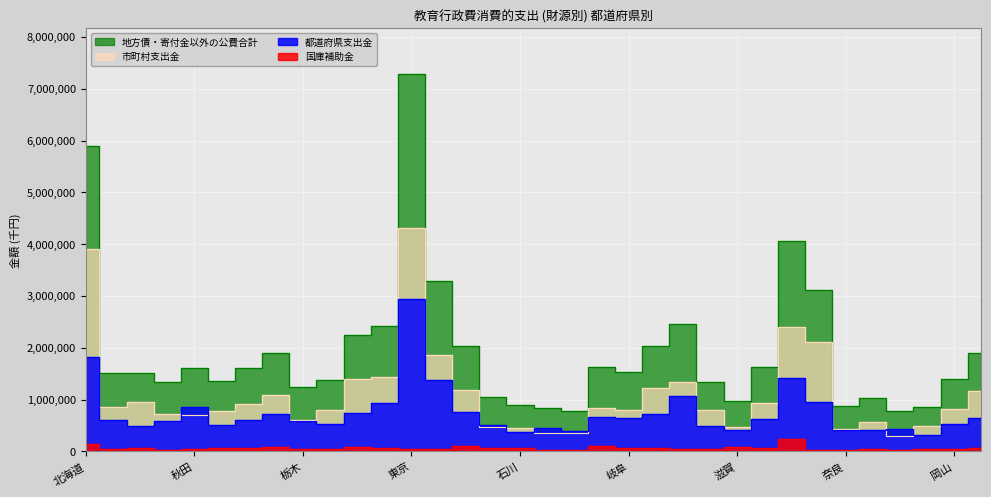

The 地方債・寄付金以外の公費合計 series shows 1383765 at 群馬. True or false?

True